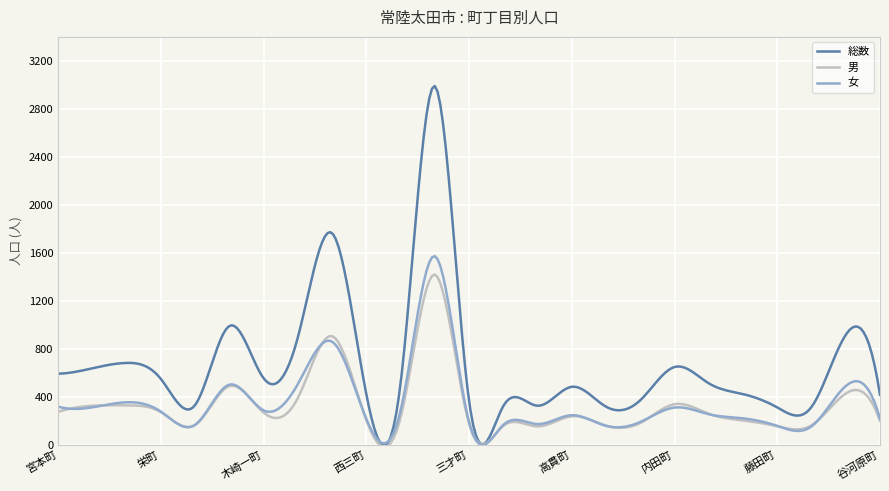

What is the greatest value displayed?

2990.5